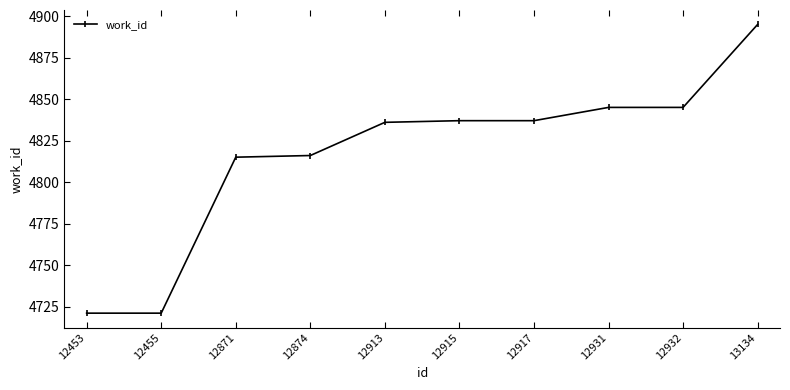

How many lines are shown in the chart?

1